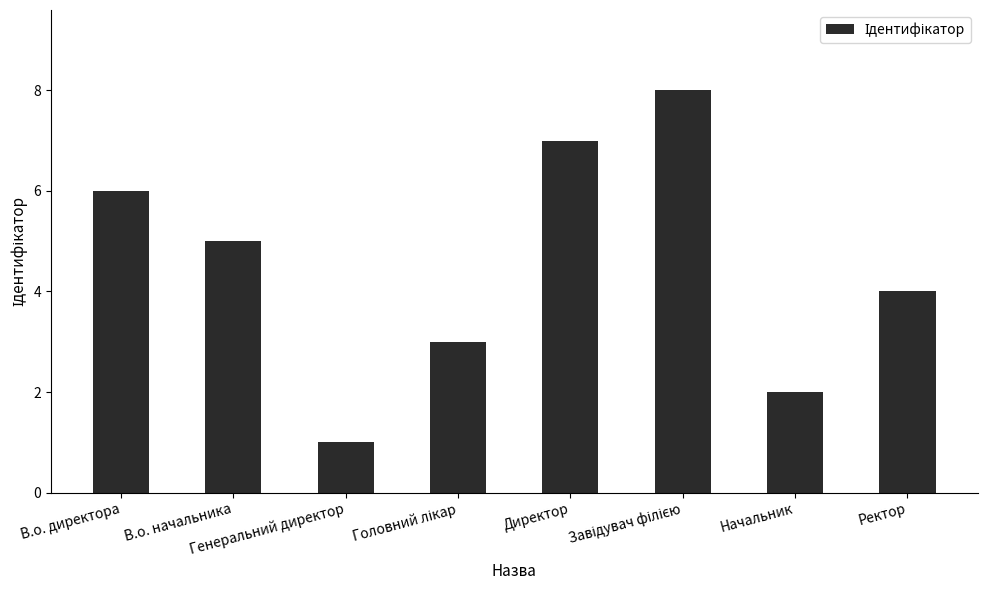

Reading left to right, list all the values displayed in this chart.

6	5	1	3	7	8	2	4